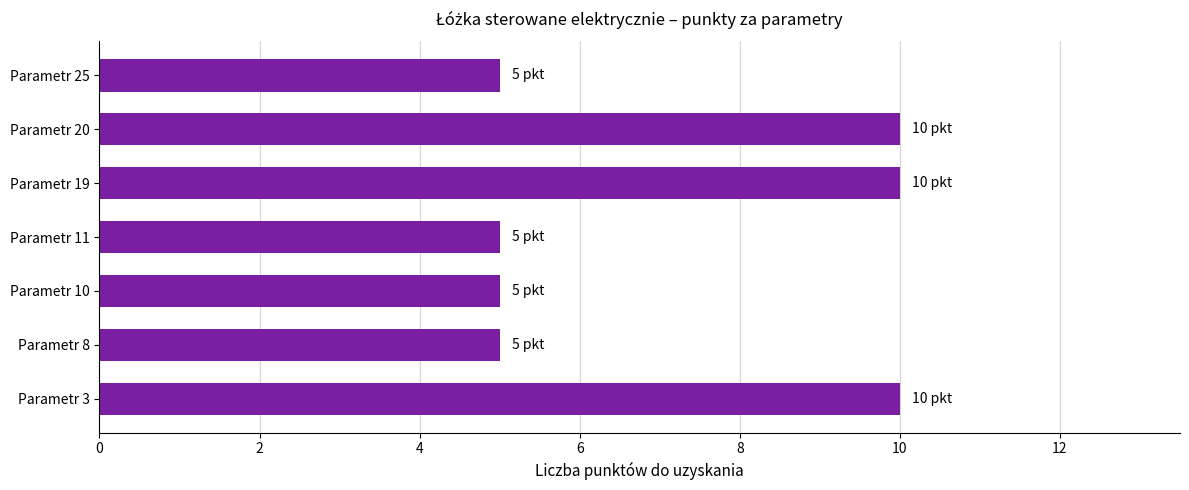

Reading bottom to top, what are all the values shown in this chart?

Parametr 3=10	Parametr 8=5	Parametr 10=5	Parametr 11=5	Parametr 19=10	Parametr 20=10	Parametr 25=5